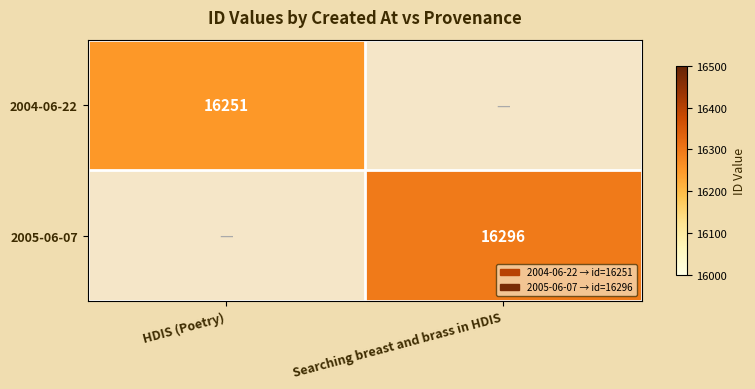

True or false: 2004-06-22 has a value of 24054 at HDIS (Poetry).

False